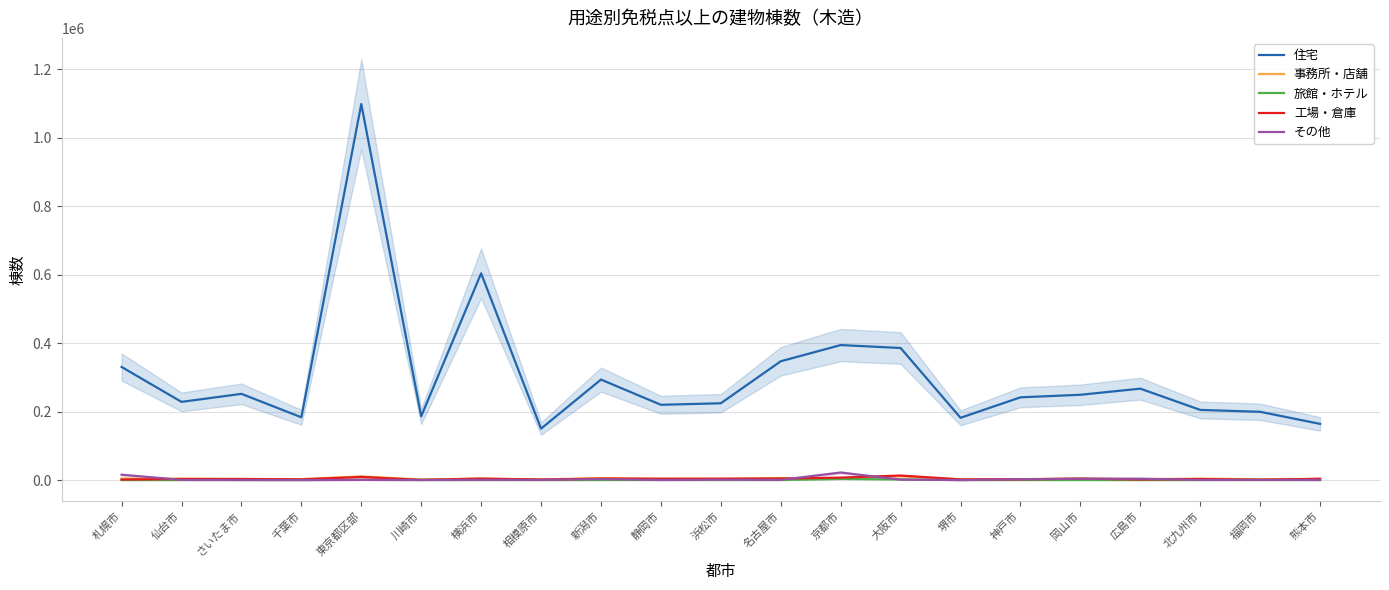

What is the label of the 17th point from the right?

東京都区部